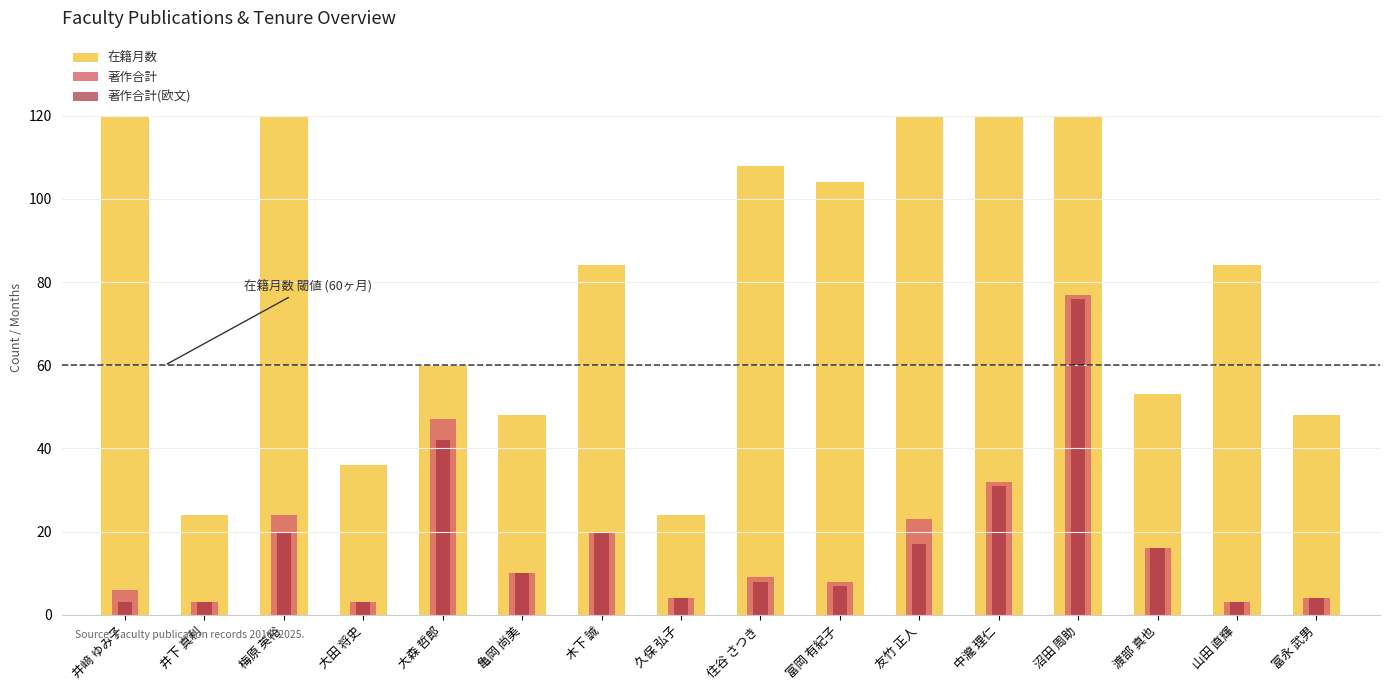

At which label is 著作合計 closest to 40?

大森 哲郎